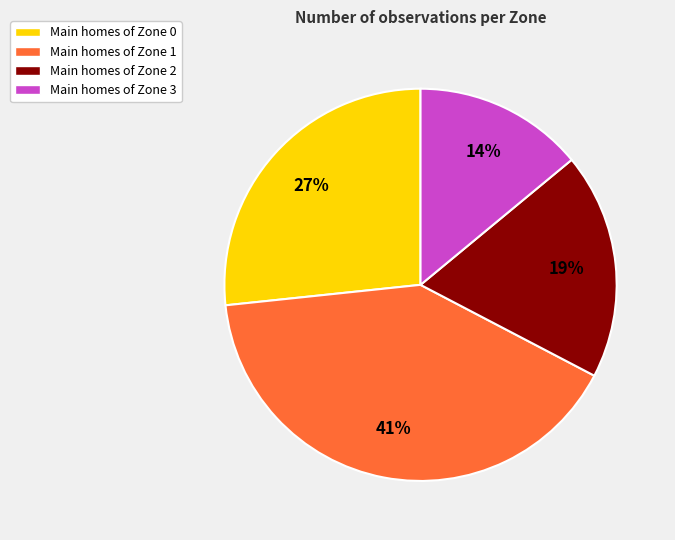

Is there a majority slice in this chart?

No